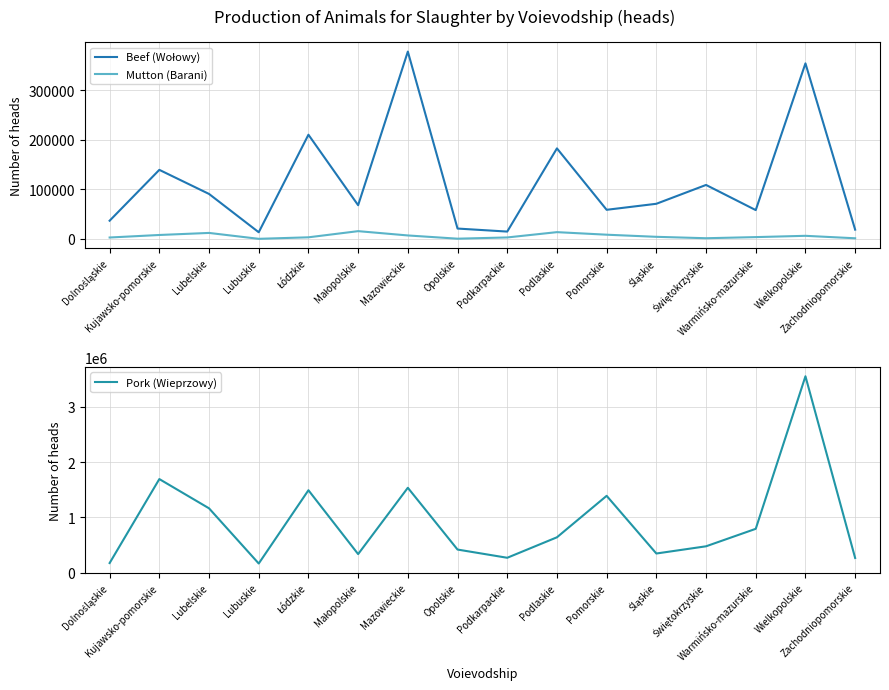

What is the difference between the highest and lowest values at Śląskie?

341522